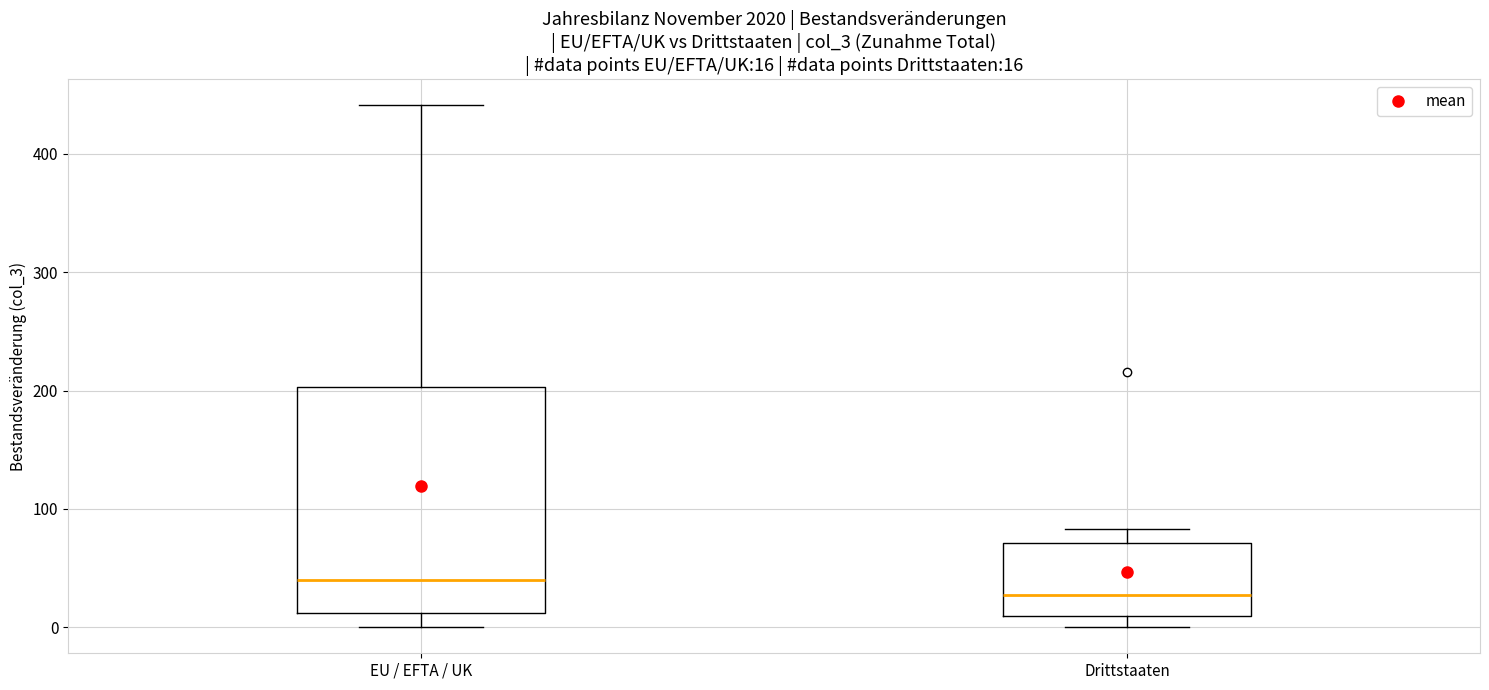

Comparing the boxes themselves (not the whiskers), which one is the tallest?

EU / EFTA / UK